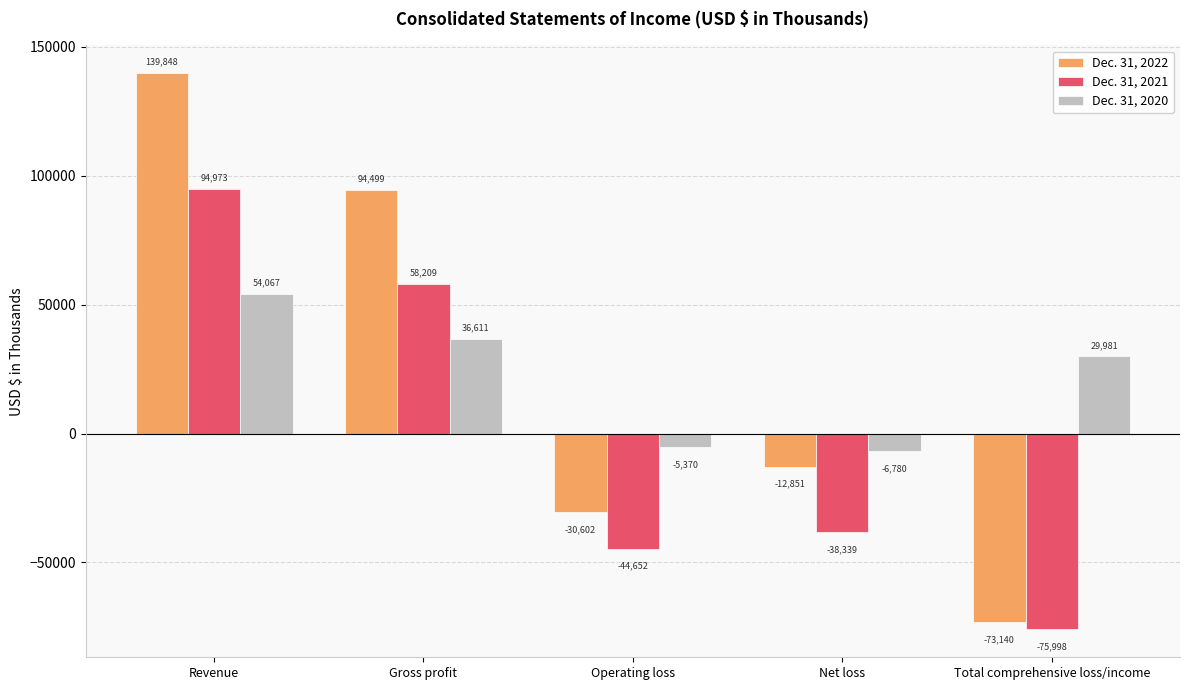

How many positive values does the Dec. 31, 2020 series have?

3